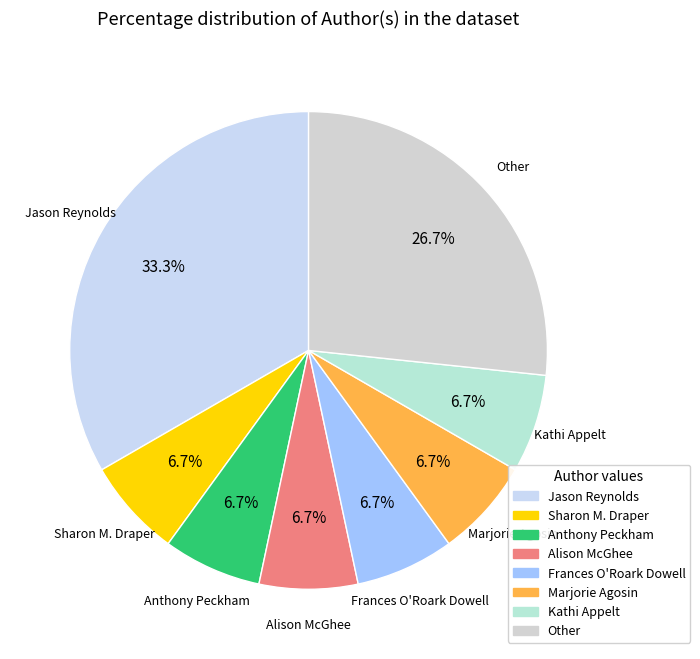

Combined, do Other and Sharon M. Draper account for over 50%?

No